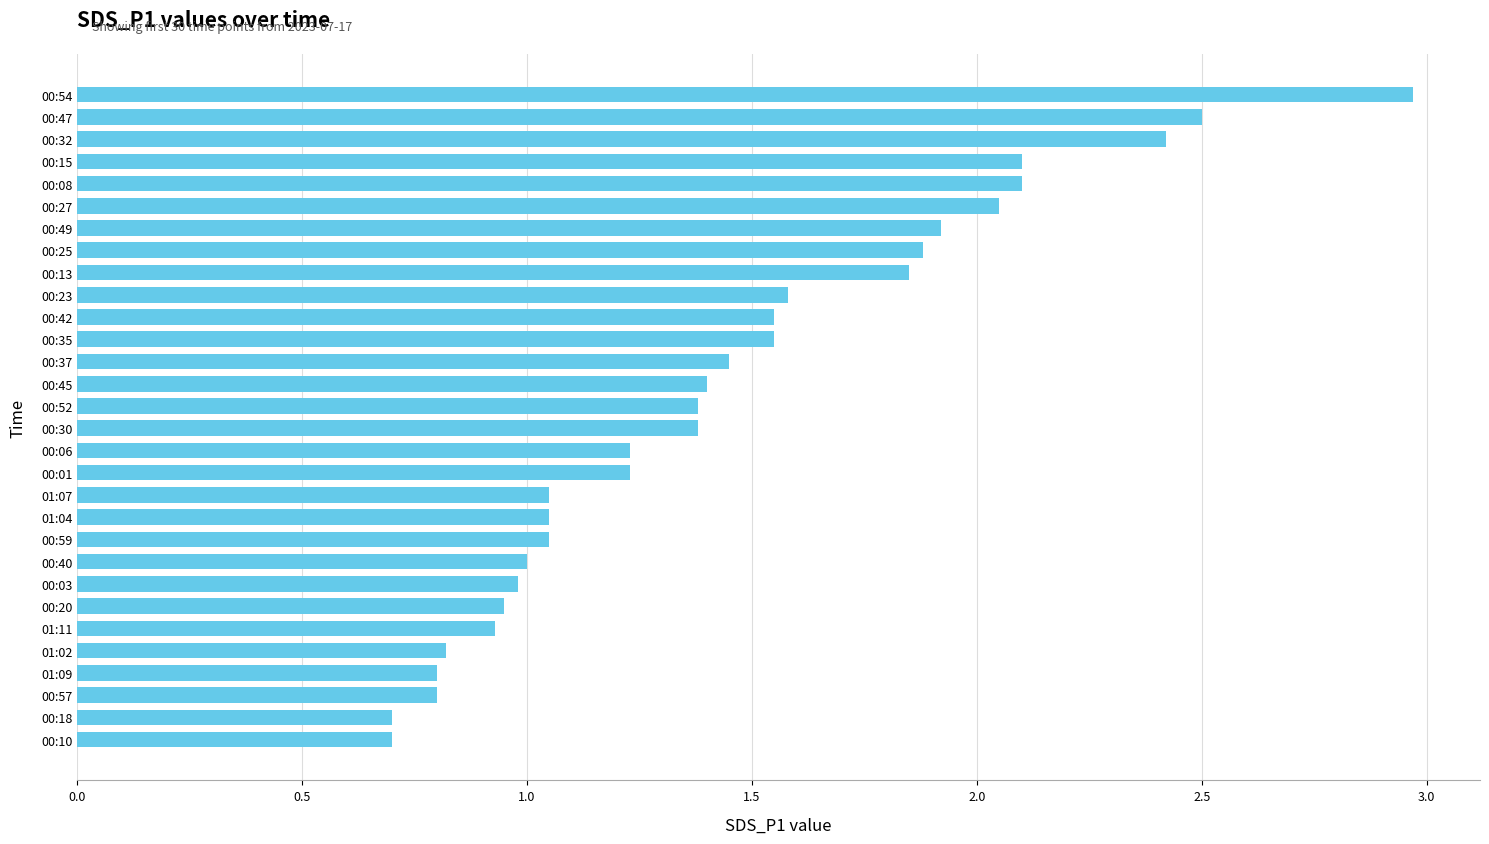

What is the minimum value shown in the chart?

0.7